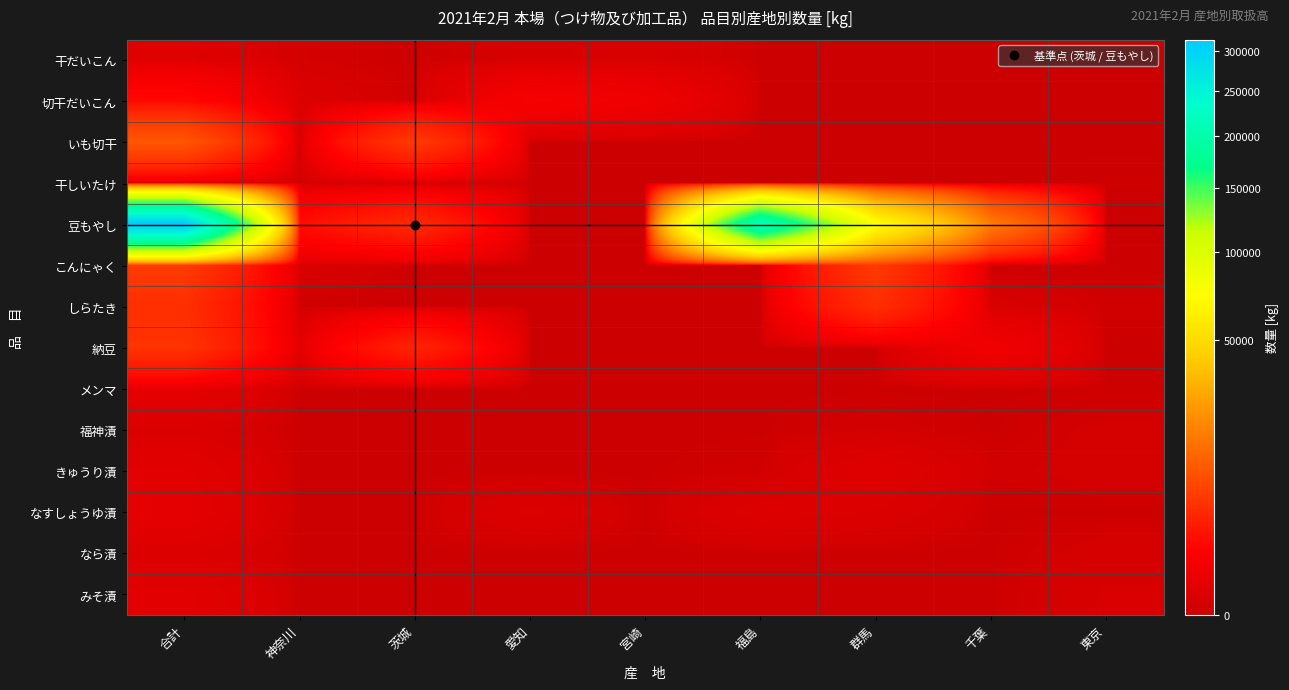

At how many categories does at least one series exceed 224593?

1